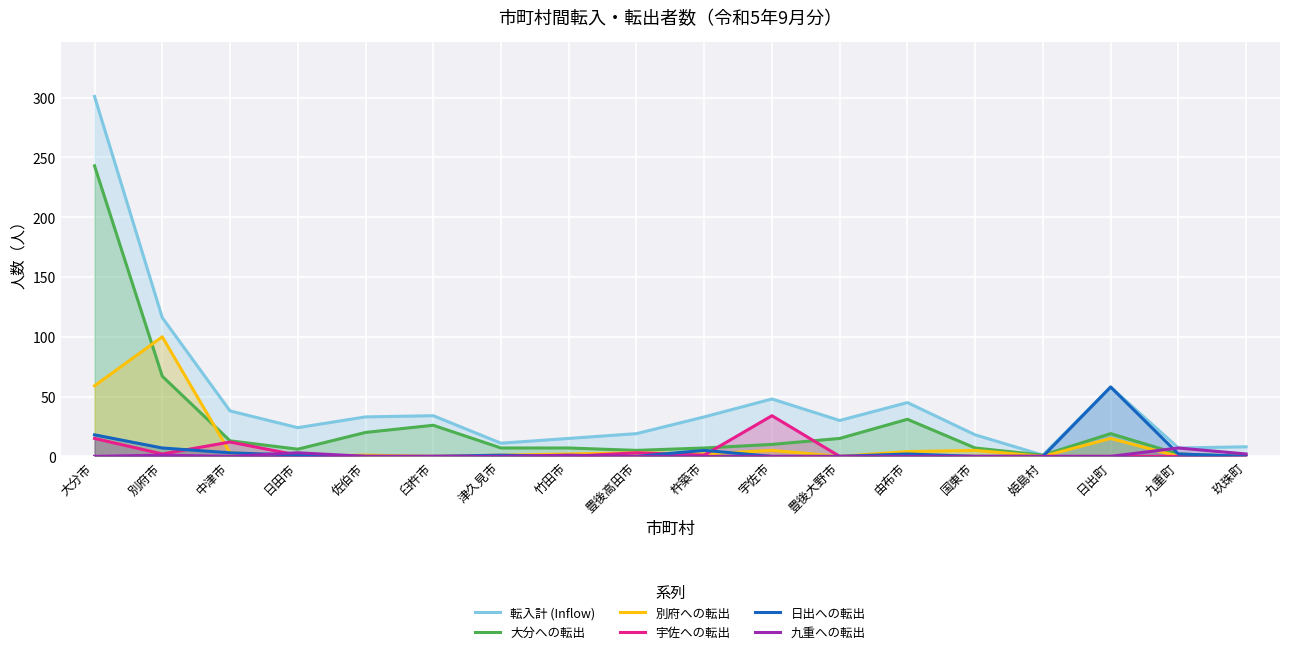

Between 大分市 and 中津市, which is larger?

大分市